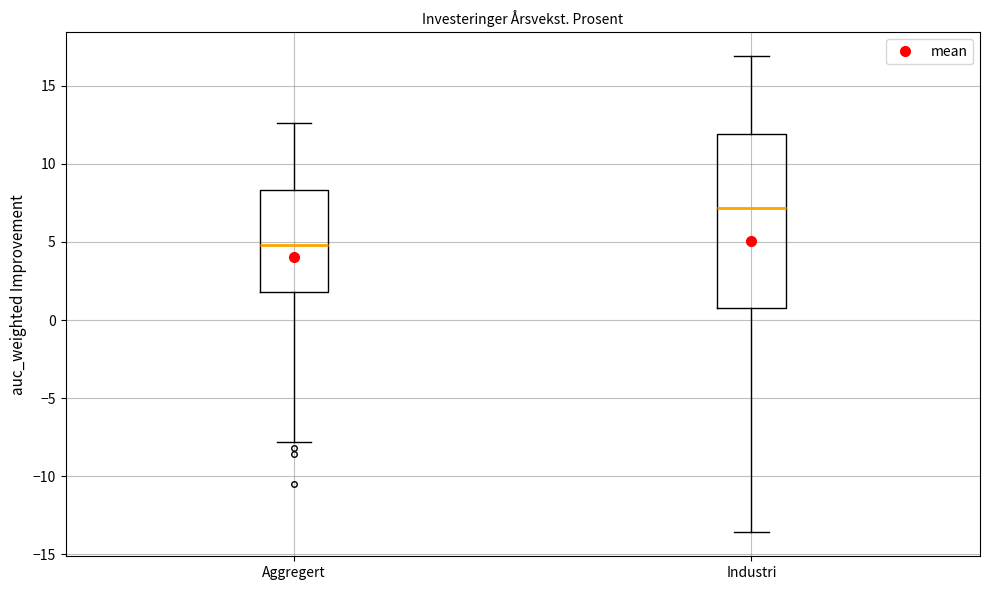

Where is the lower edge of the box for Aggregert on the y-axis? The values are not printed on the chart, so give them approximately, as read against the axis.

2.0